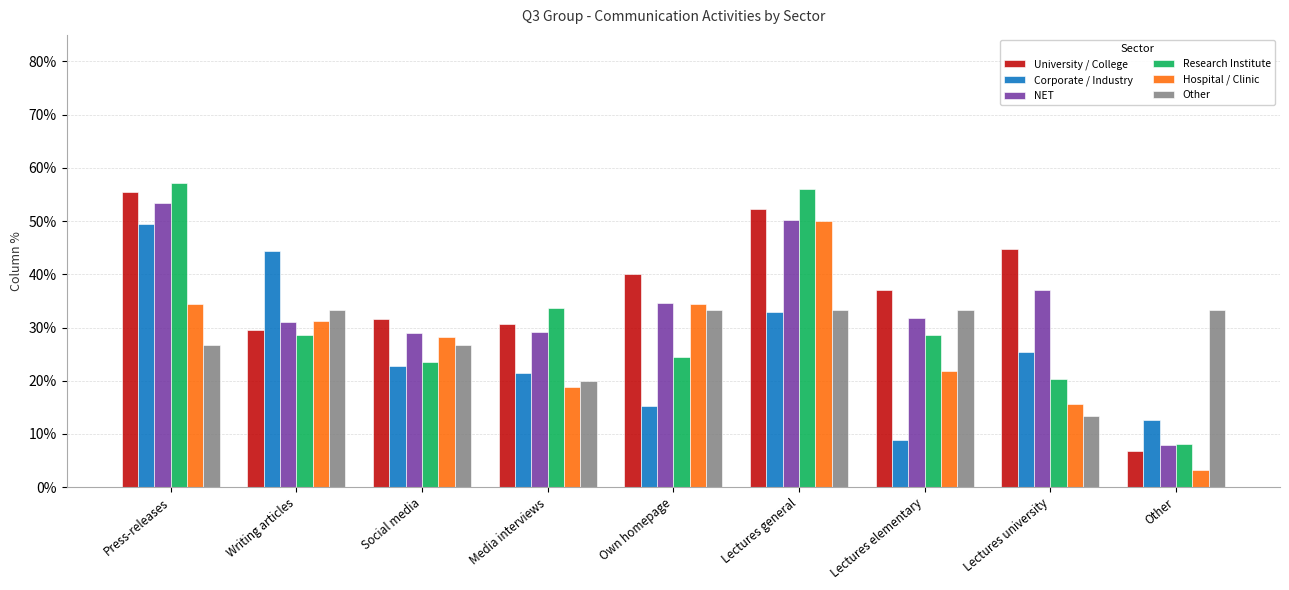

Which series has the largest total across all categories?

University / College